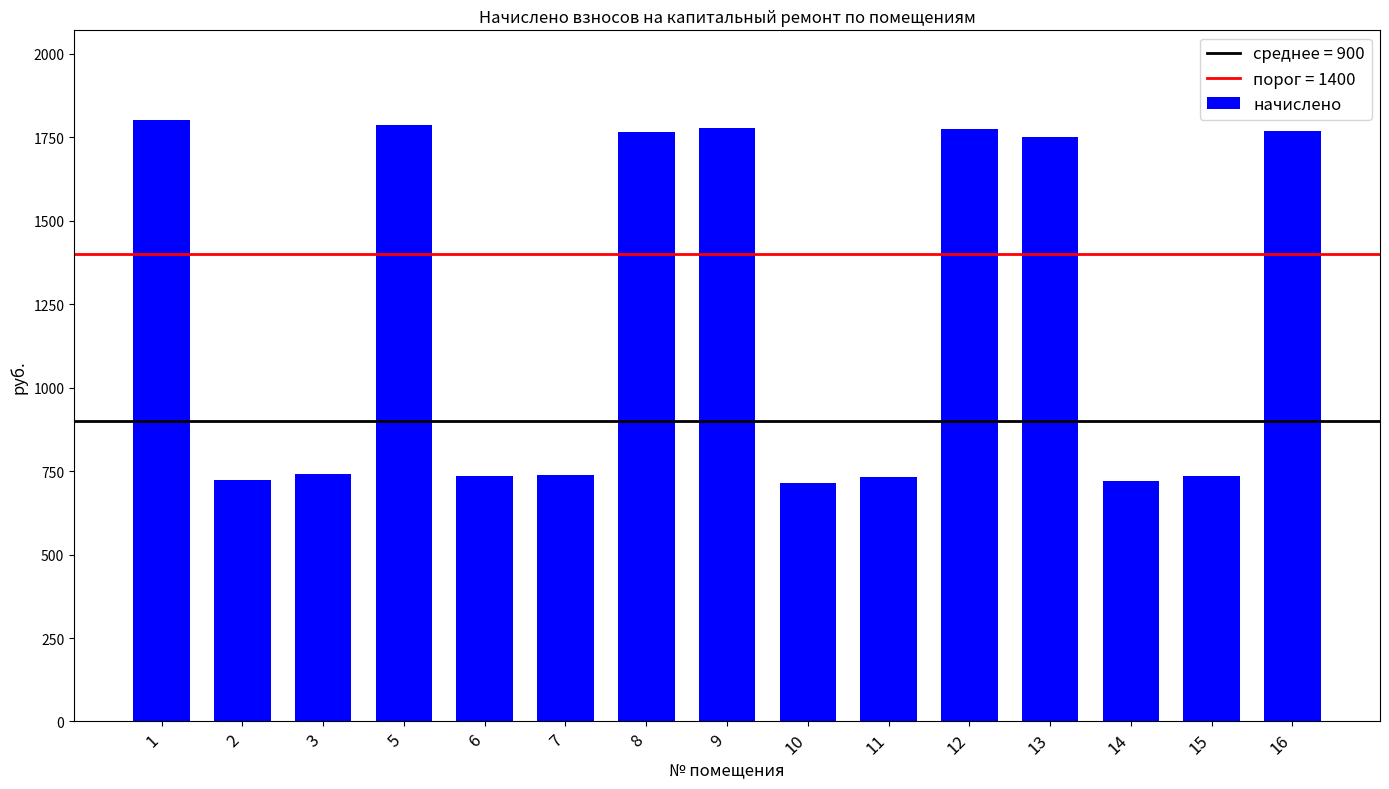

Approximately how many times larger is the value at 12 compared to 16?

1.0